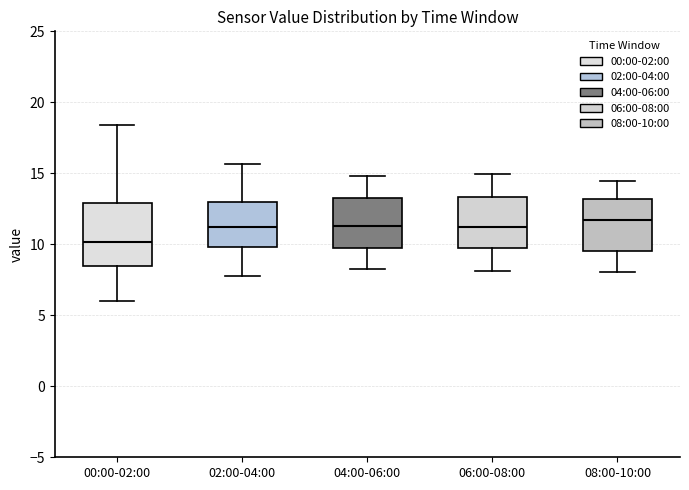

Which box has the lowest median line?

00:00-02:00